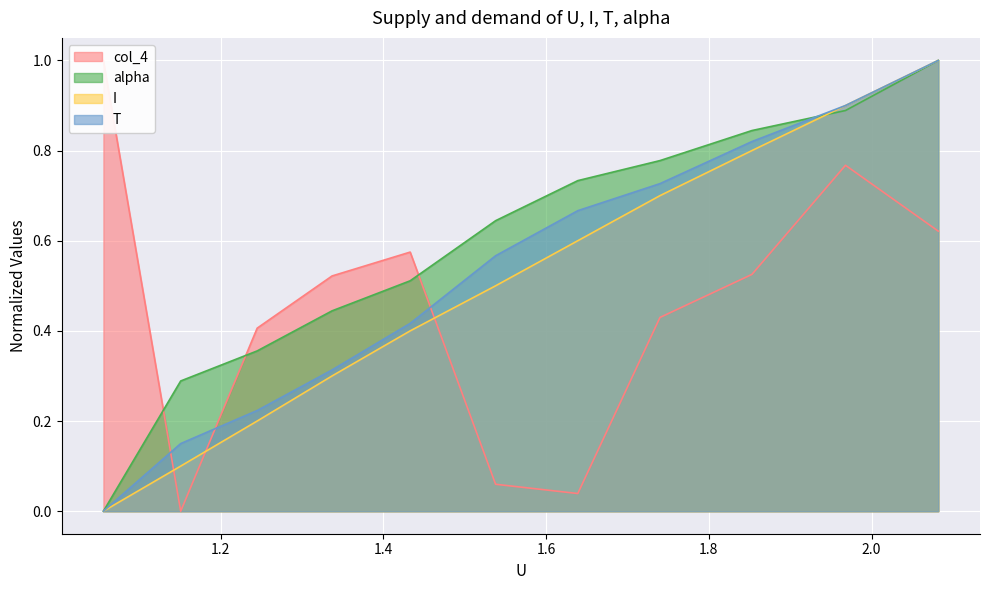

What is the highest value of the alpha series?

1.0